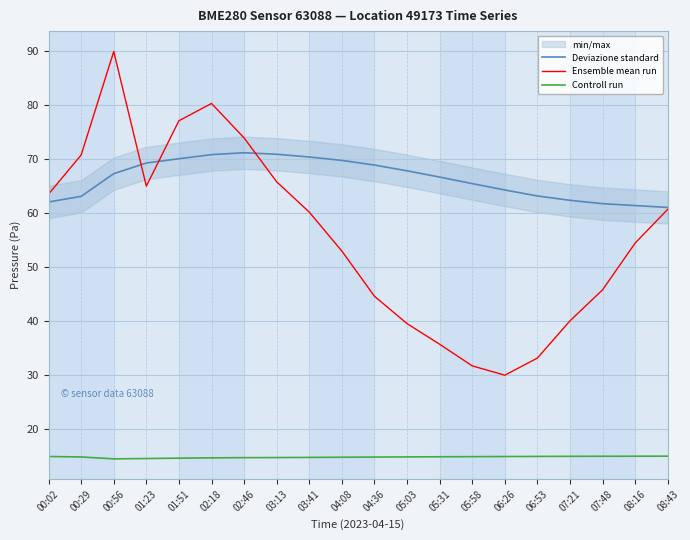

True or false: Ensemble mean run has a value of 60.2 at 03:41.

True